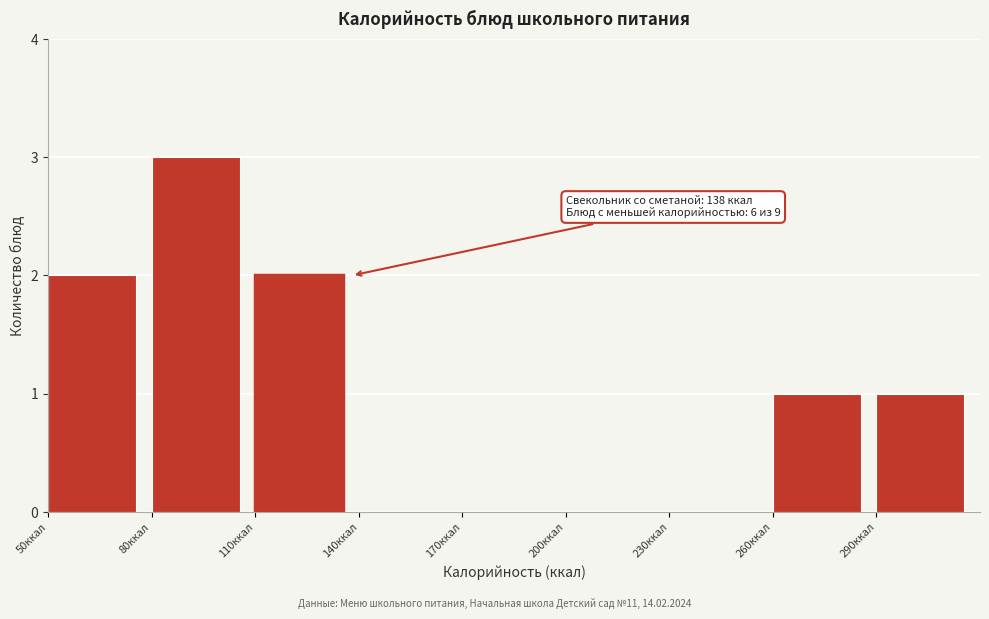

Over which range of the x-axis is the bar tallest?

80 to 110